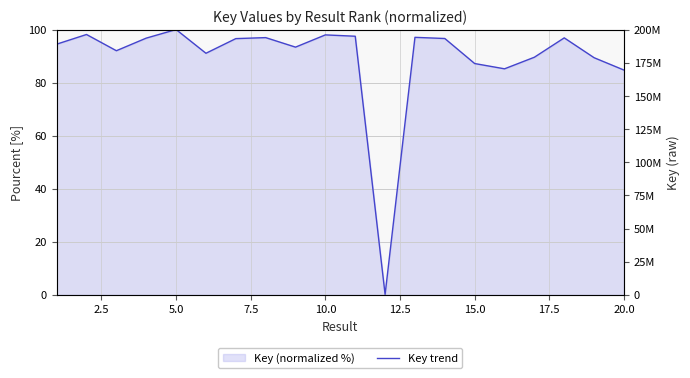

What is the value of the 8th point from the left?

97.0